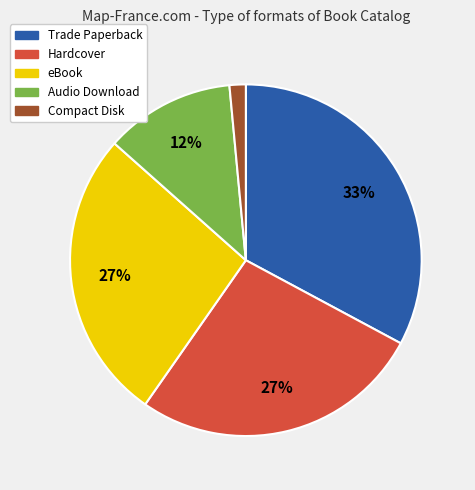

To the nearest percent, what is the difference between the Hardcover and Trade Paperback slice percentages?

6%